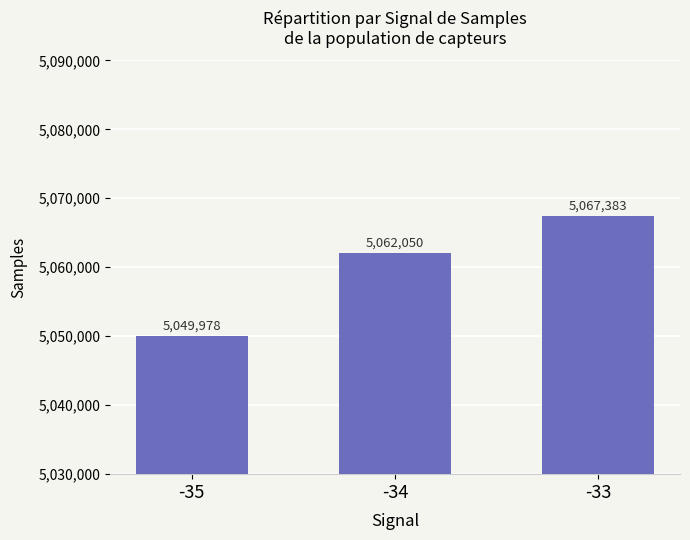

What is the sum of the values at -35 and -34?

10112028